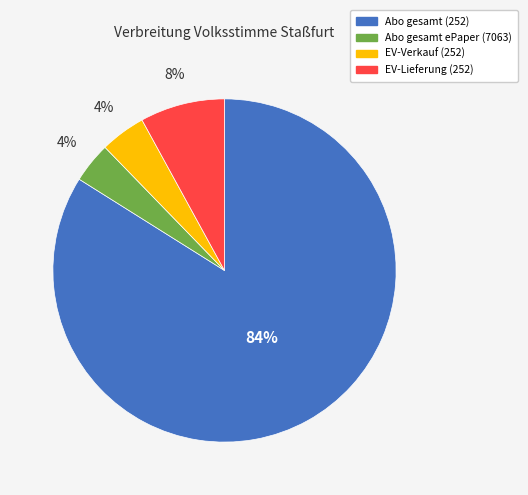

To the nearest percent, what is the difference between the largest and smallest slice percentages?

80%